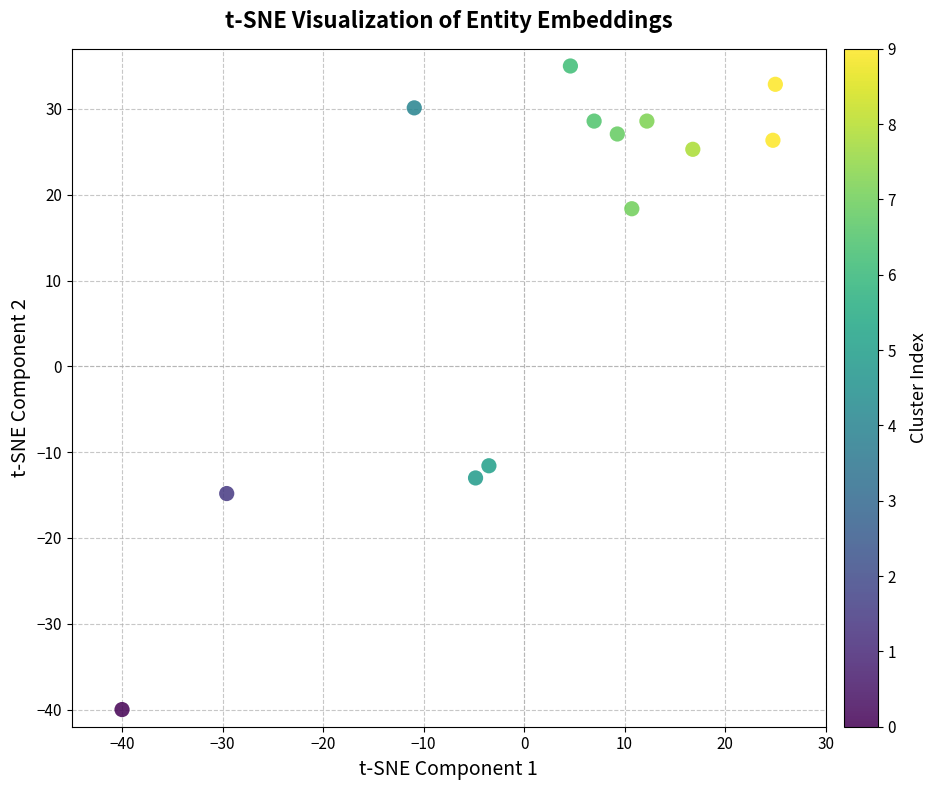

What Y value in the scatter plot is closest to -2?

-11.6